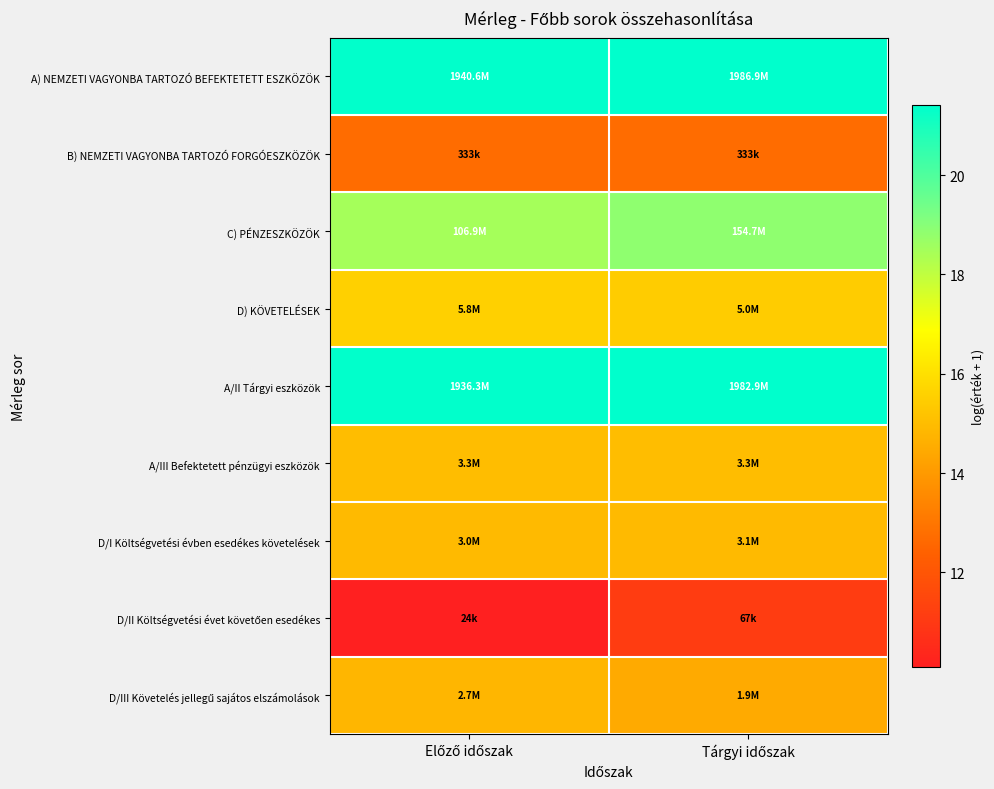

At which category is the sum across all series the highest?

Tárgyi időszak